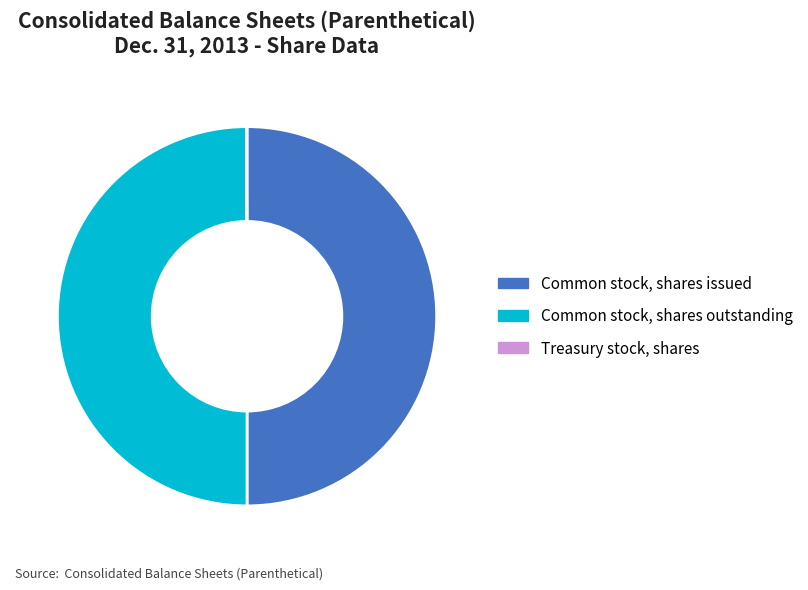

What is the ratio of the value at Common stock, shares outstanding to the value at Common stock, shares issued?

1.0